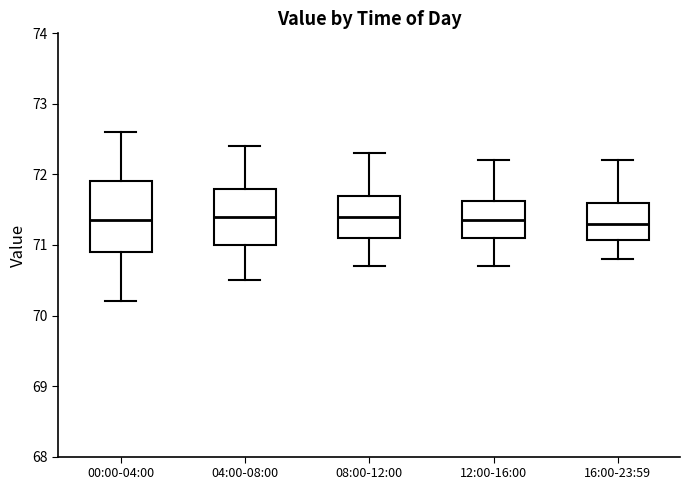

Where does the lower whisker of the box for 08:00-12:00 end on the y-axis? The values are not printed on the chart, so give them approximately, as read against the axis.

70.7